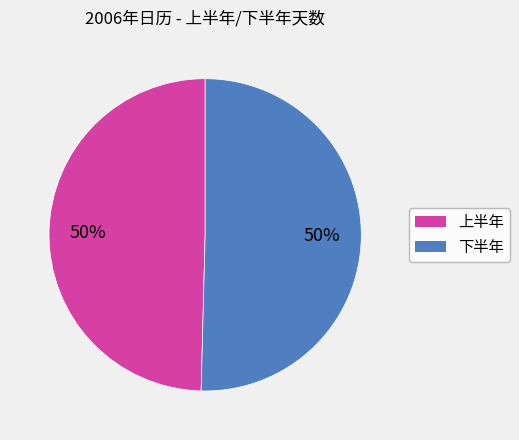

To the nearest percent, what is the average slice percentage?

50%